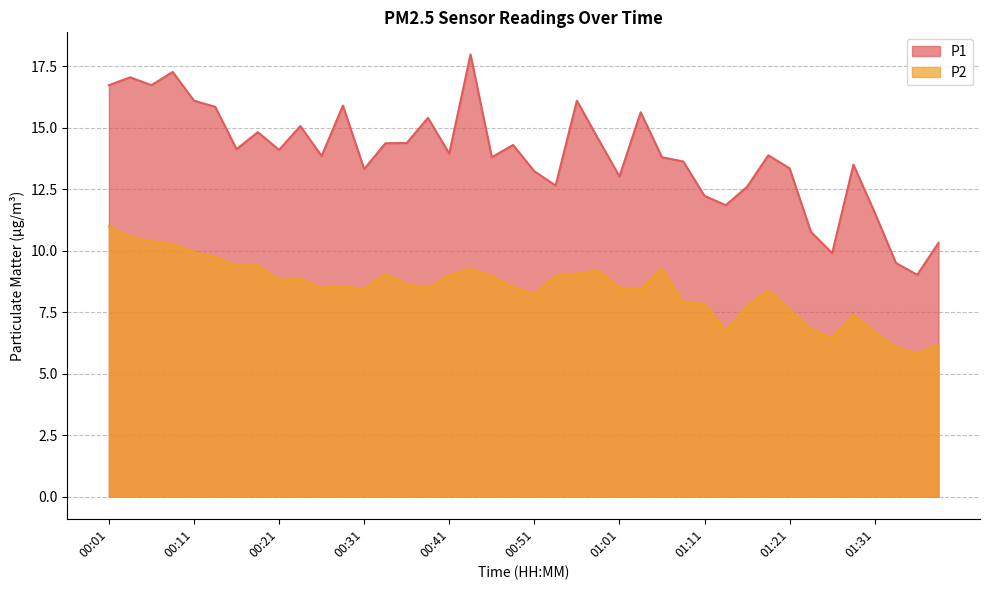

Between 00:28 and 01:36, which series saw the biggest shift?

P1